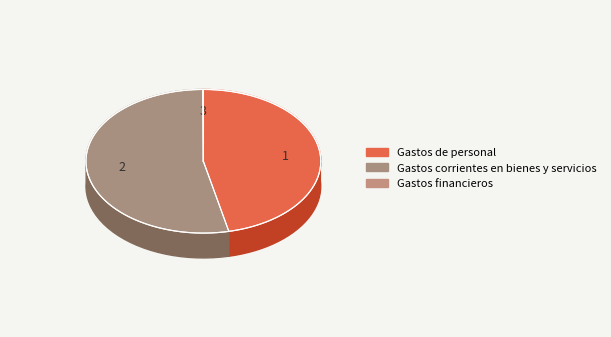

Approximately how many times larger is the value at Gastos corrientes en bienes y servicios compared to Gastos financieros?

876.1